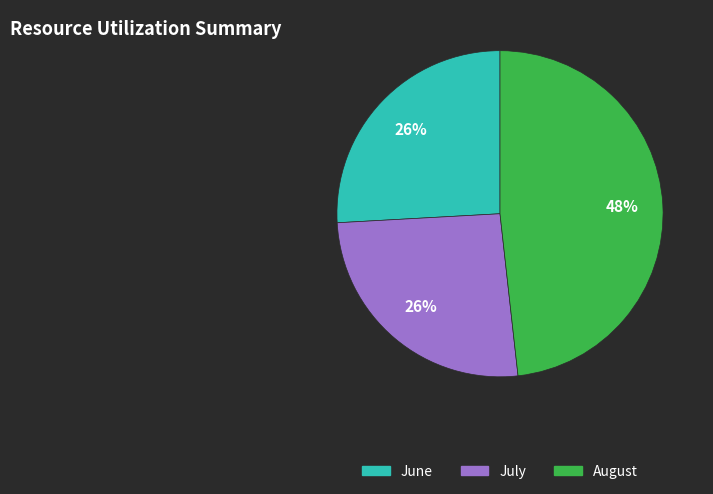

How many slices are in this pie chart?

3